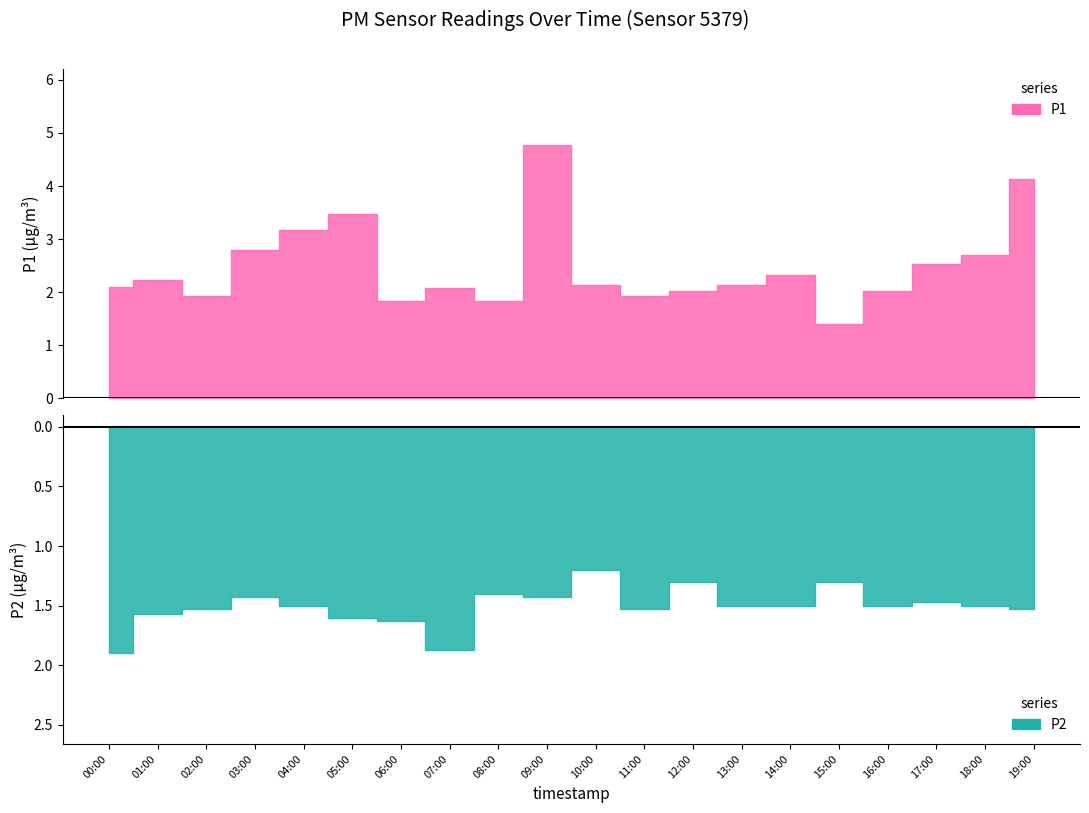

At how many categories does at least one series exceed 4?

2